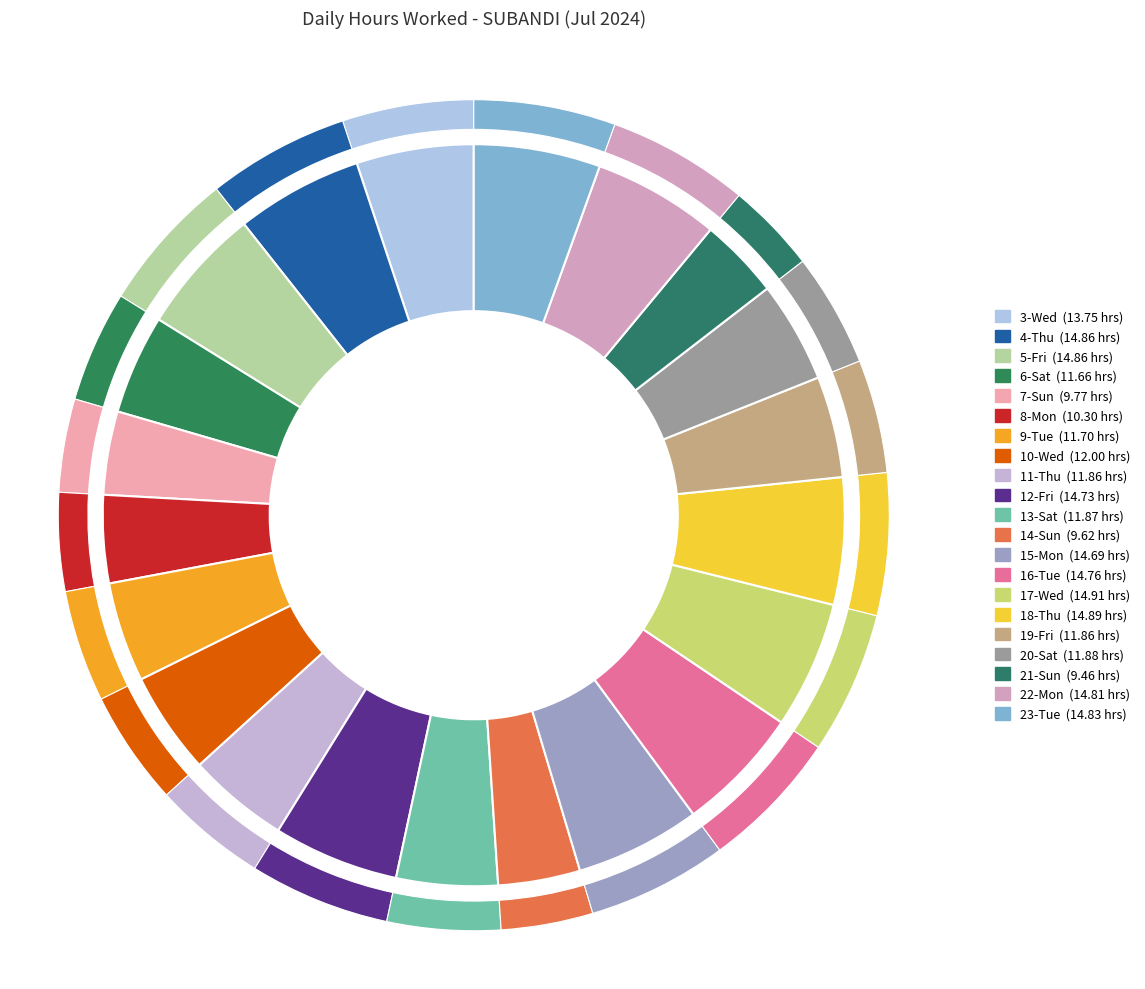

Does 9-Tue account for over 50% of the chart?

No